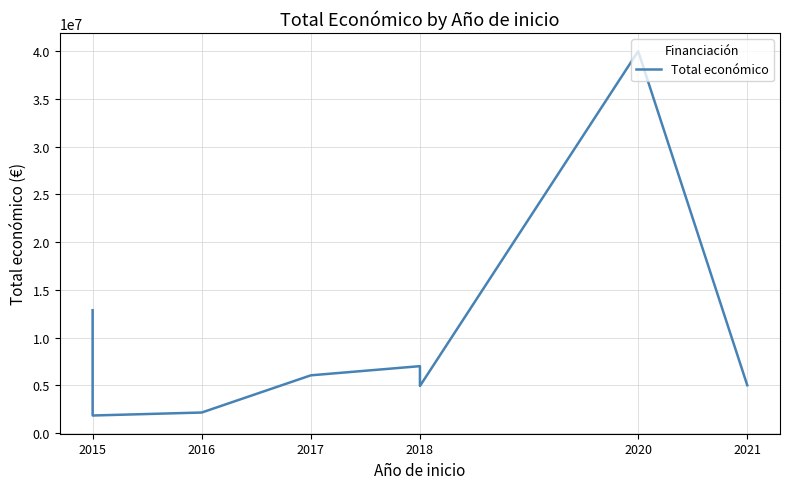

How many lines are shown in the chart?

1